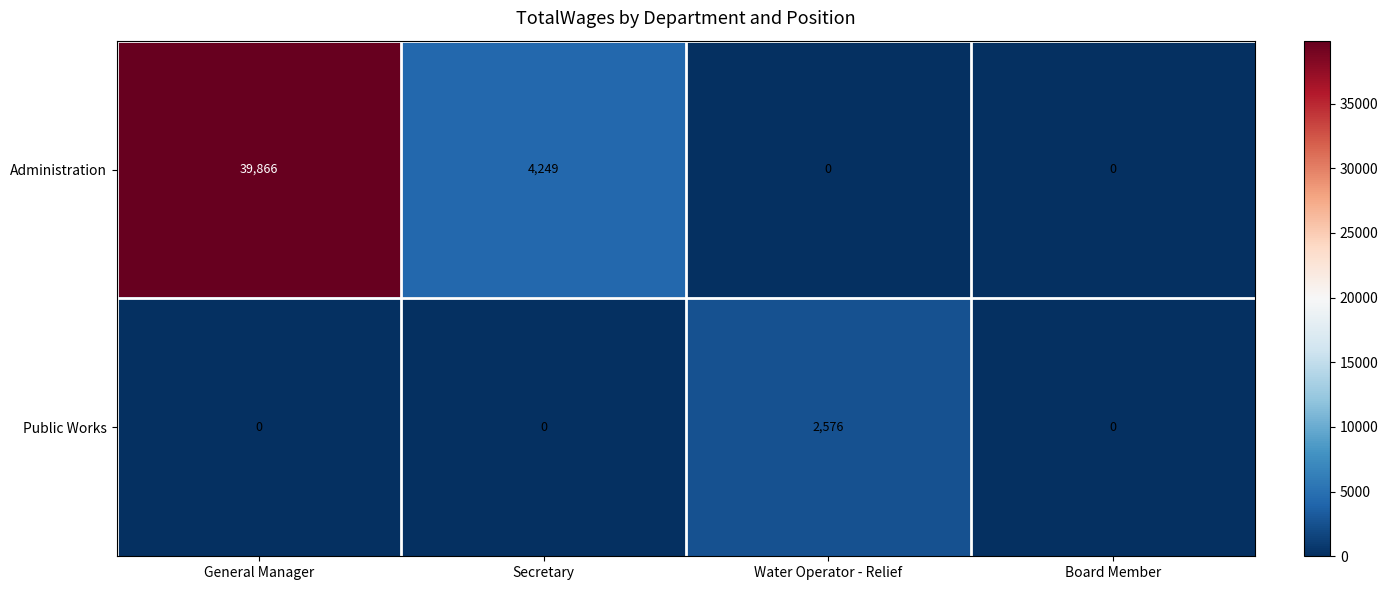

Reading left to right, extract all data points from this chart.

Administration: 39866	4249	0	0
Public Works: 0	0	2576	0